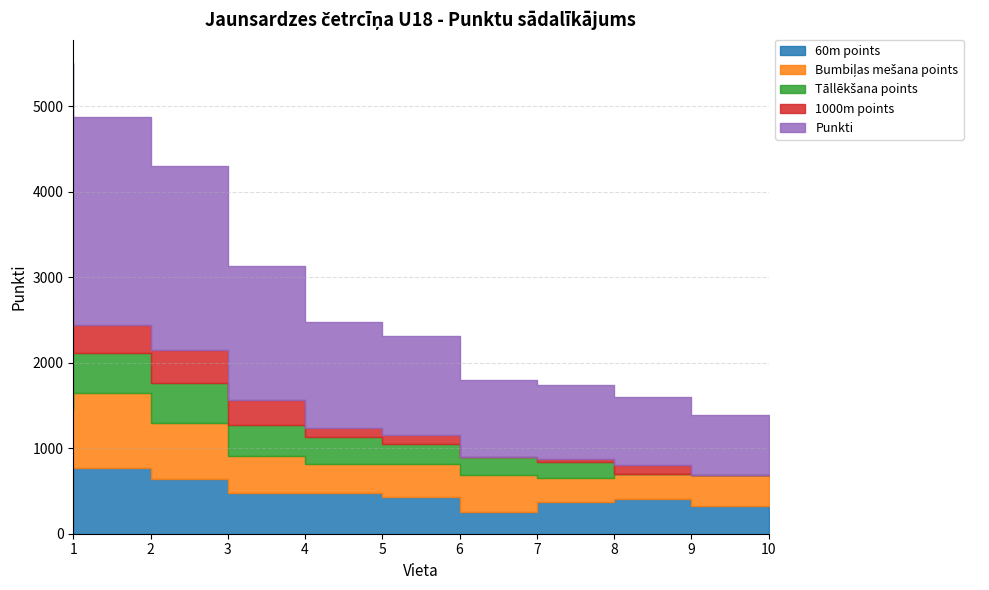

The Punkti series shows 1081 at 9. True or false?

False